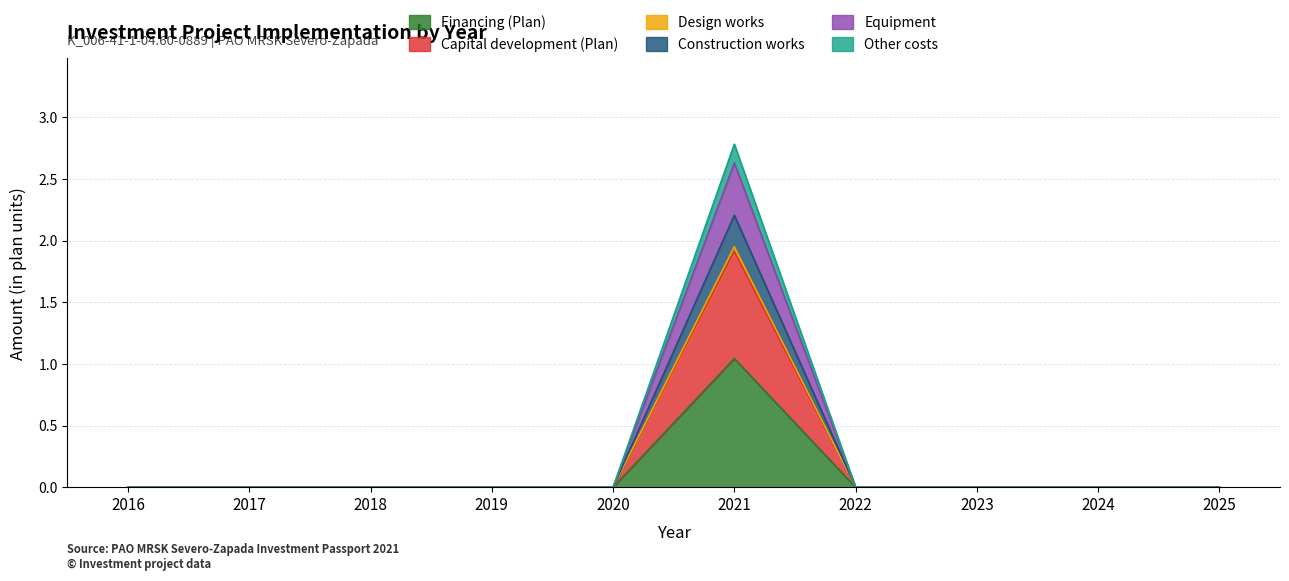

Is it true that Design works equals -1.1 at 2023?

False